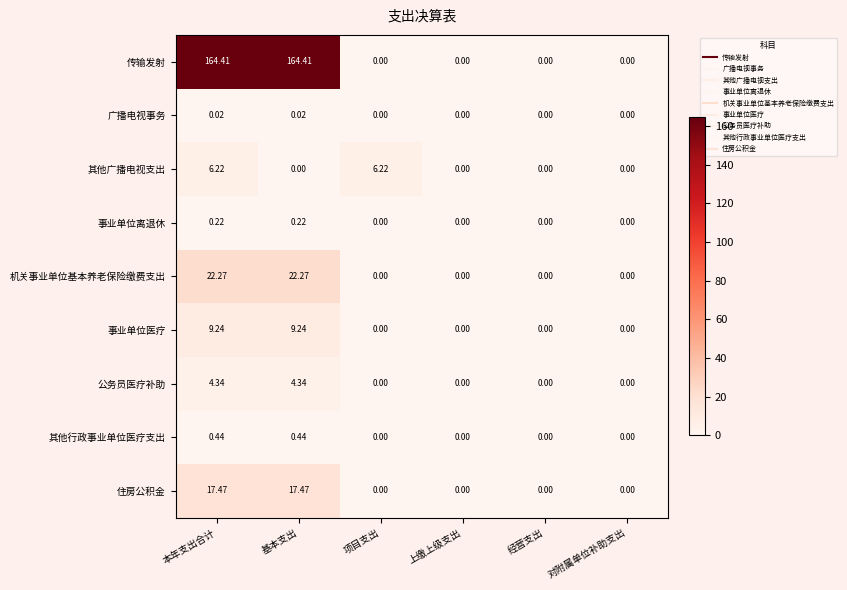

Which series has the widest spread of values?

传输发射